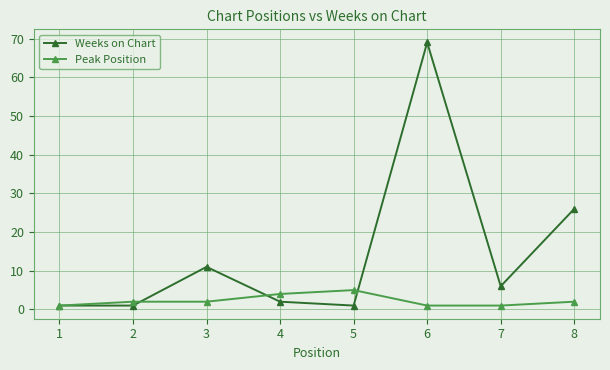

What is the approximate value of Peak Position at 3?

2